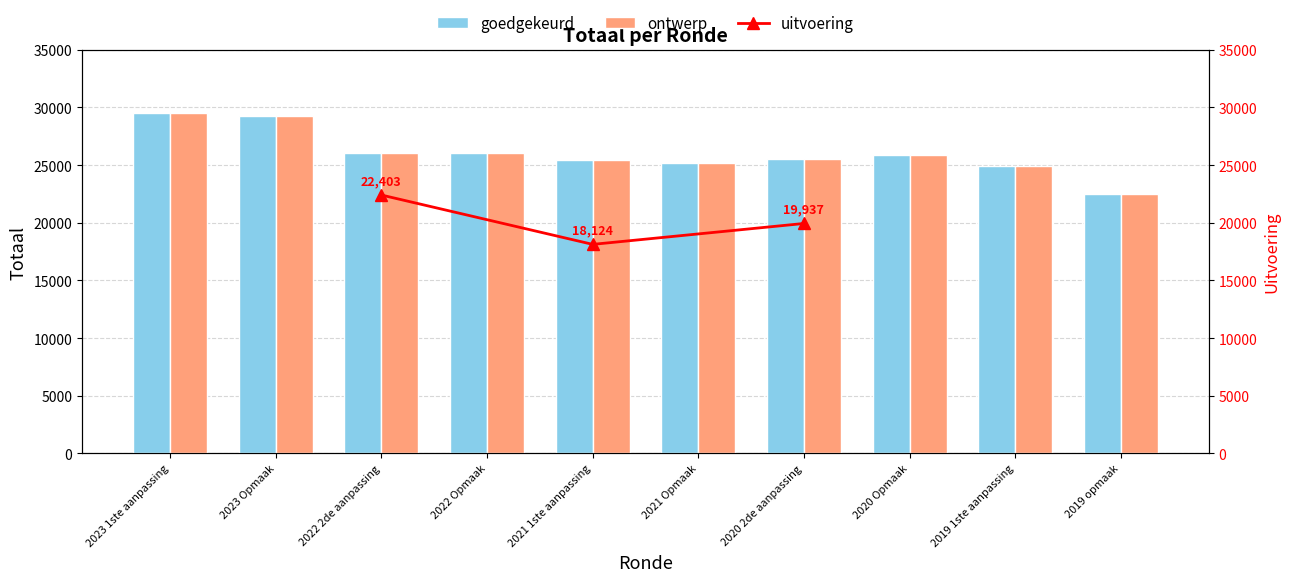

What is the label of the 6th bar from the right?

2021 1ste aanpassing